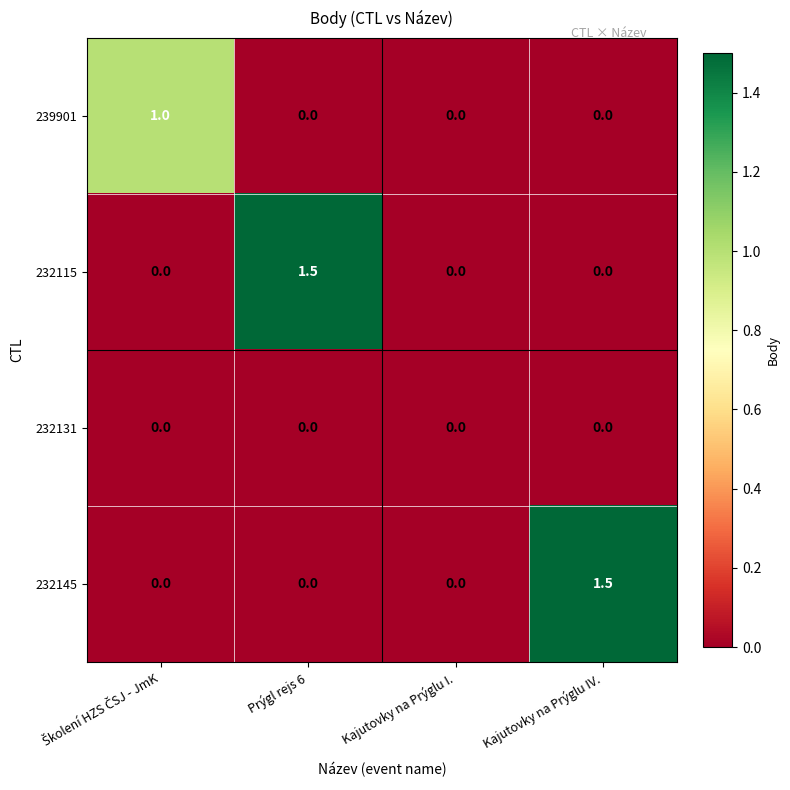

What is the total value across all series at Prýgl rejs 6?

1.5